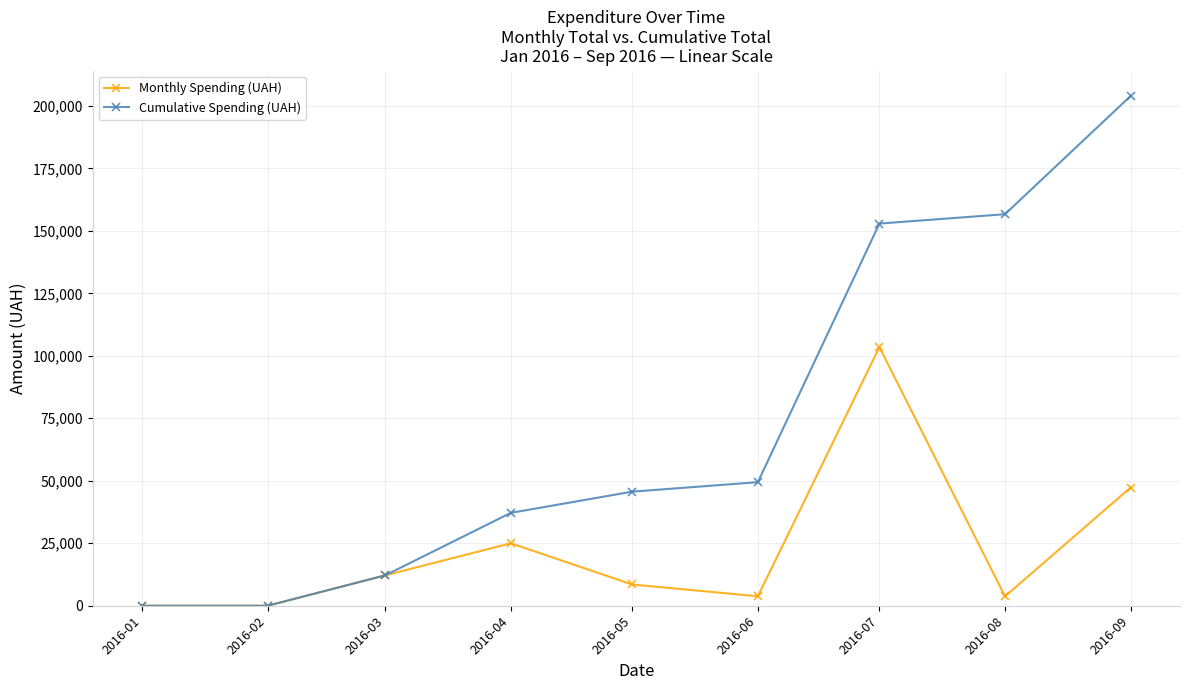

What is the sum of all Cumulative Spending (UAH) values?

657903.7